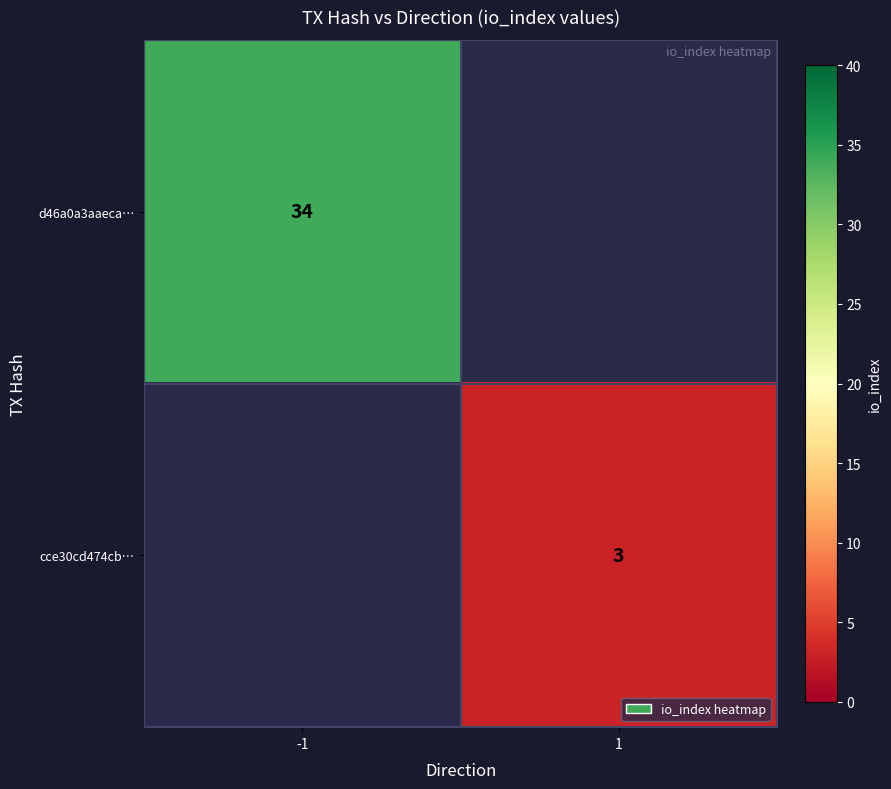

Is it true that cce30cd474cb… equals 3 at 1?

True